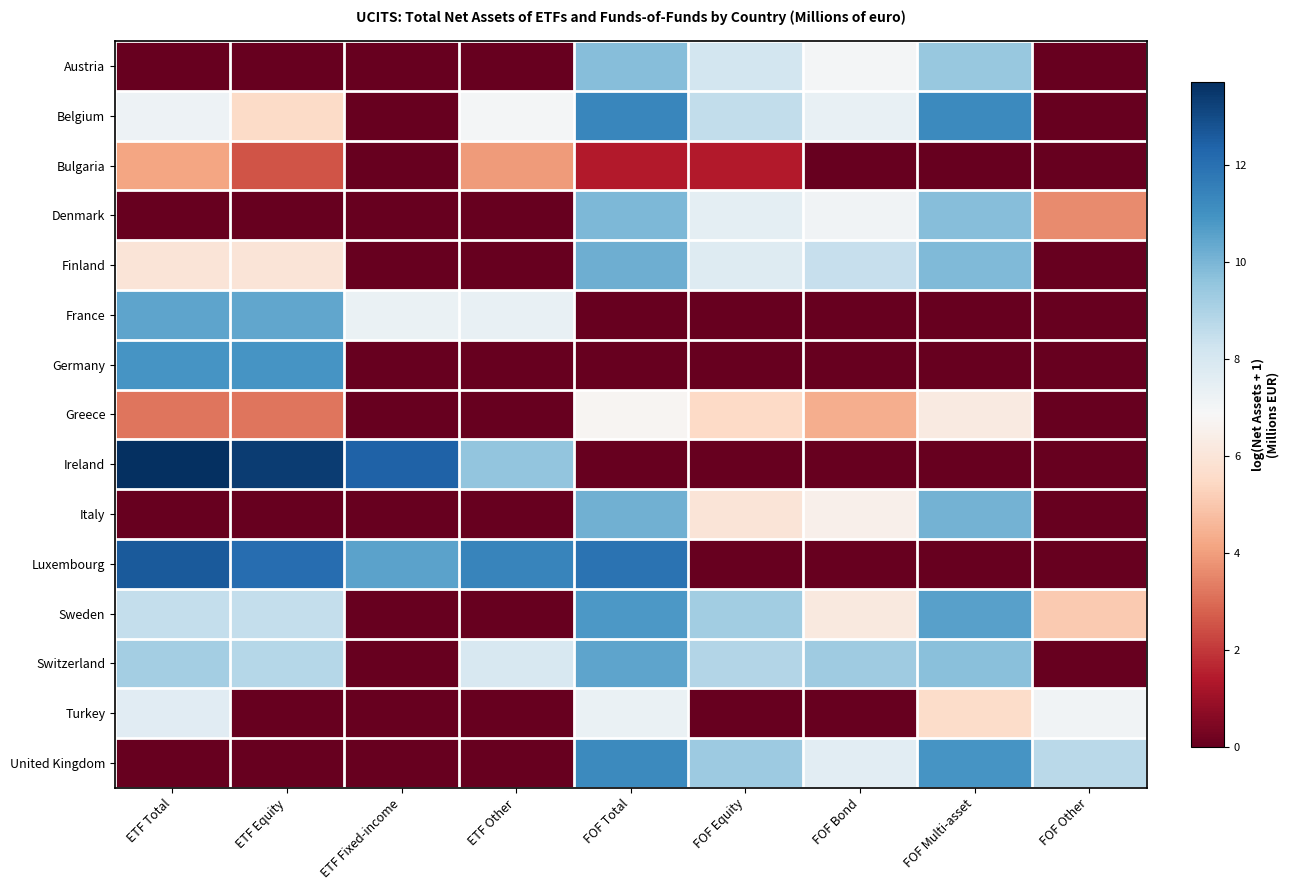

At how many categories does at least one series exceed 9?

8